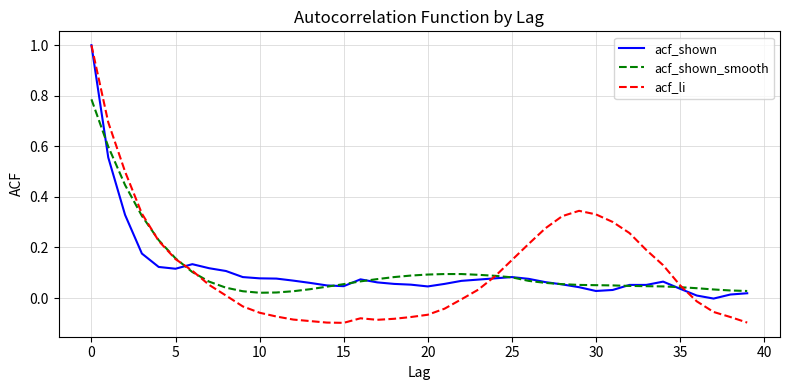

What is the sum of all acf_shown_smooth values?

4.5